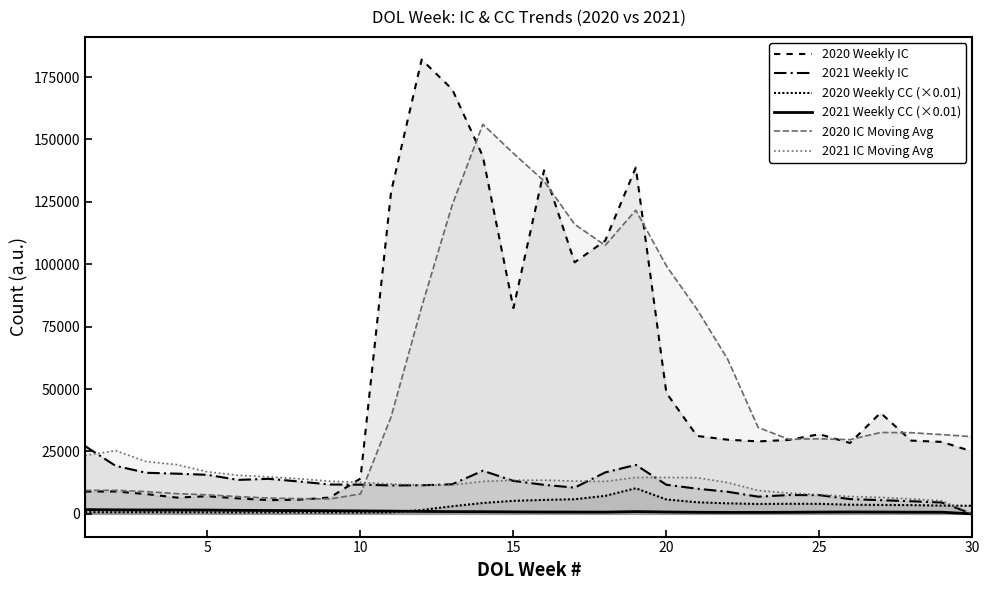

How many positive values does the 2021 IC Moving Avg series have?

29